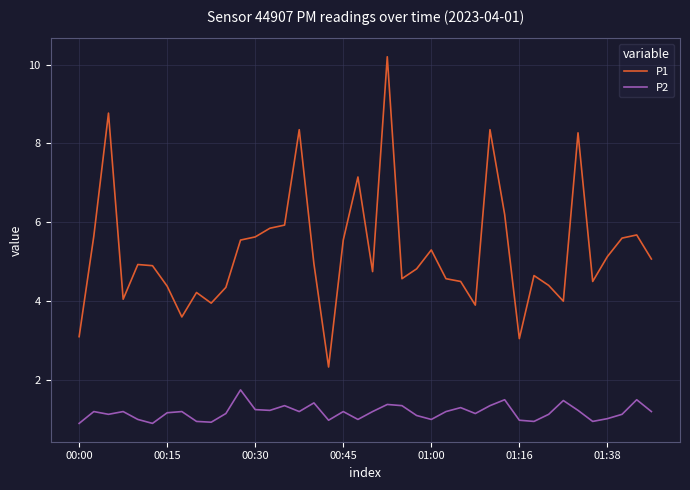

Which series has the largest range (max minus min)?

P1